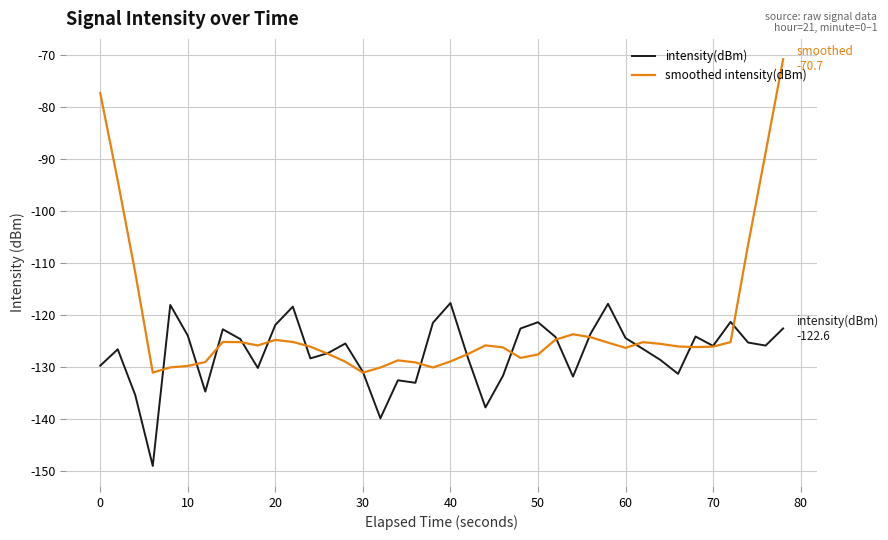

Rank the series by their average value, from lowest to highest.

intensity(dBm), smoothed intensity(dBm)